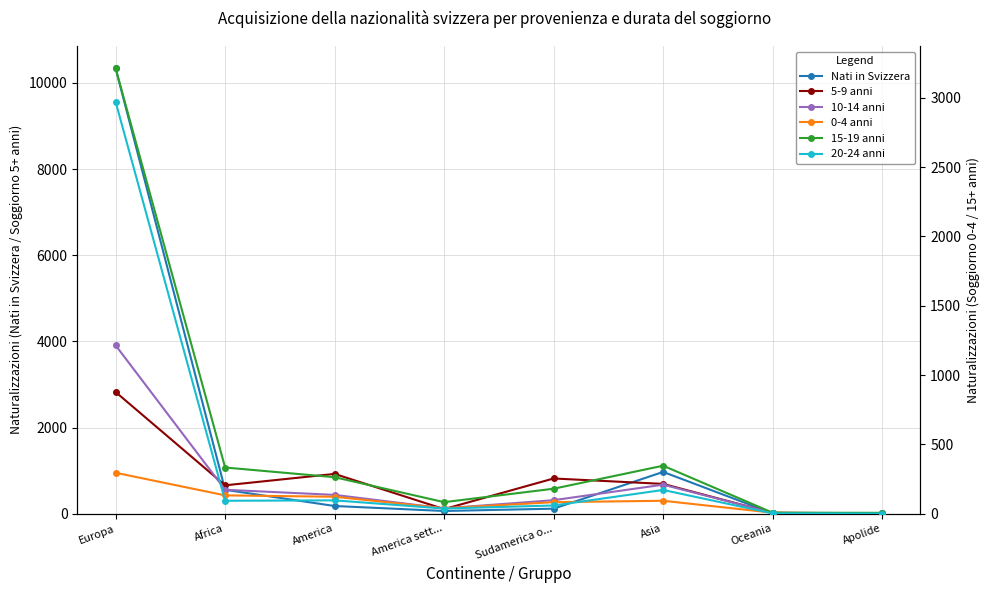

True or false: 10-14 anni has a value of 703 at America.

False